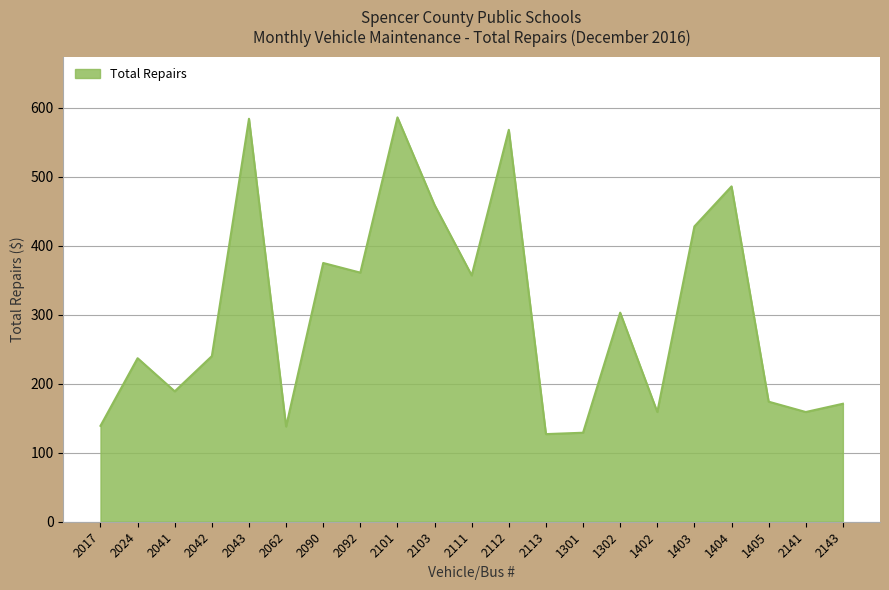

What is the ratio of the value at 2113 to the value at 1403?

0.3